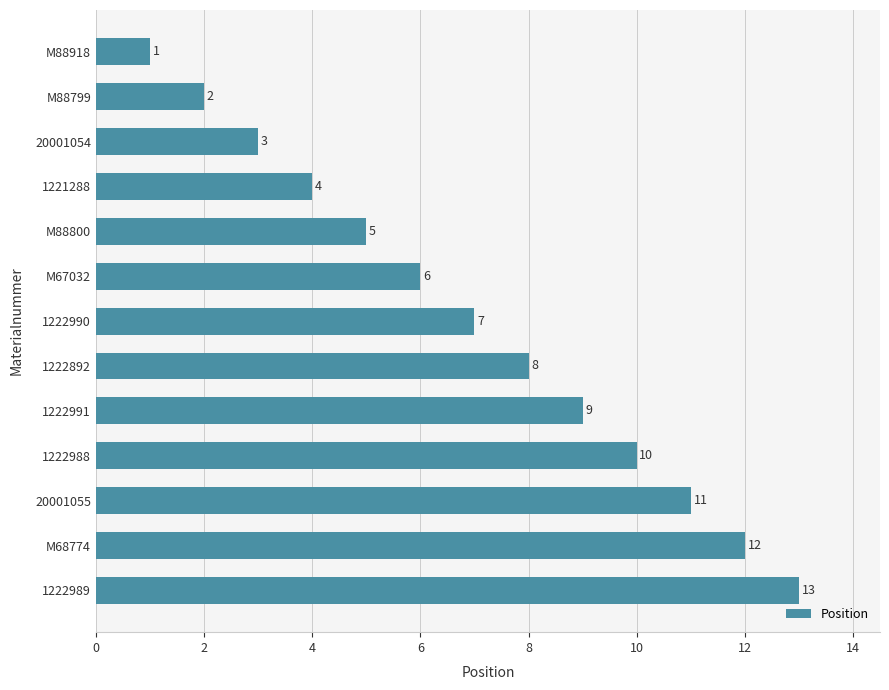

How many values are below 7?

6